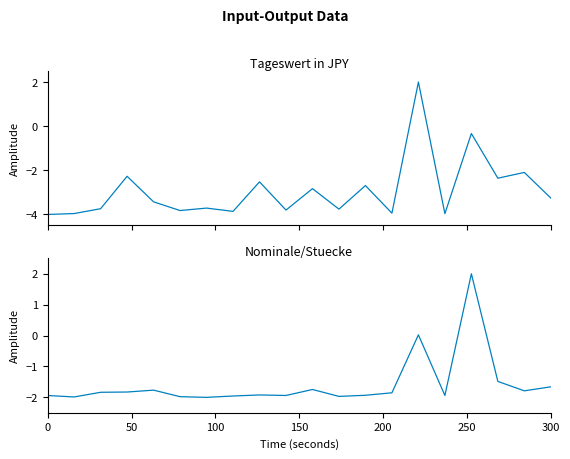

What position from the left is 250?

6